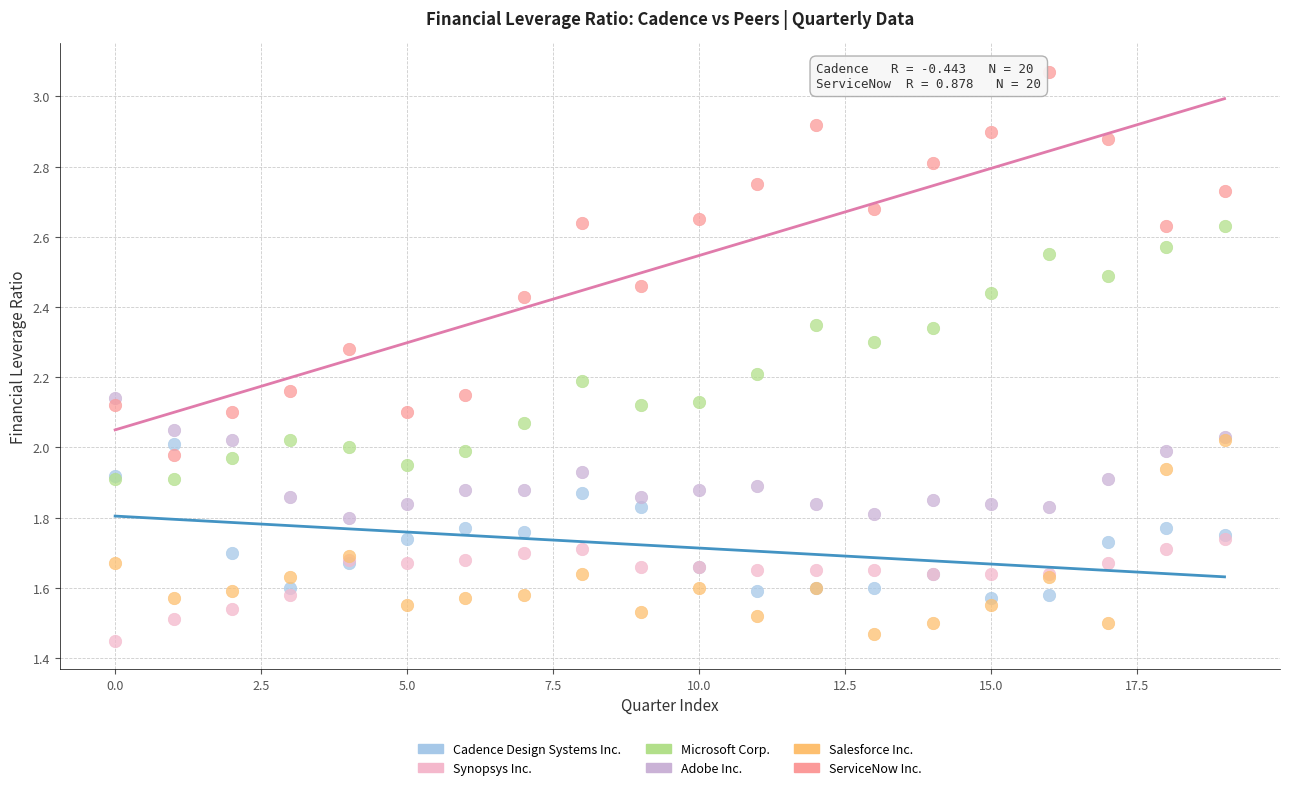

Which series has the widest spread of Y values?

ServiceNow Inc.